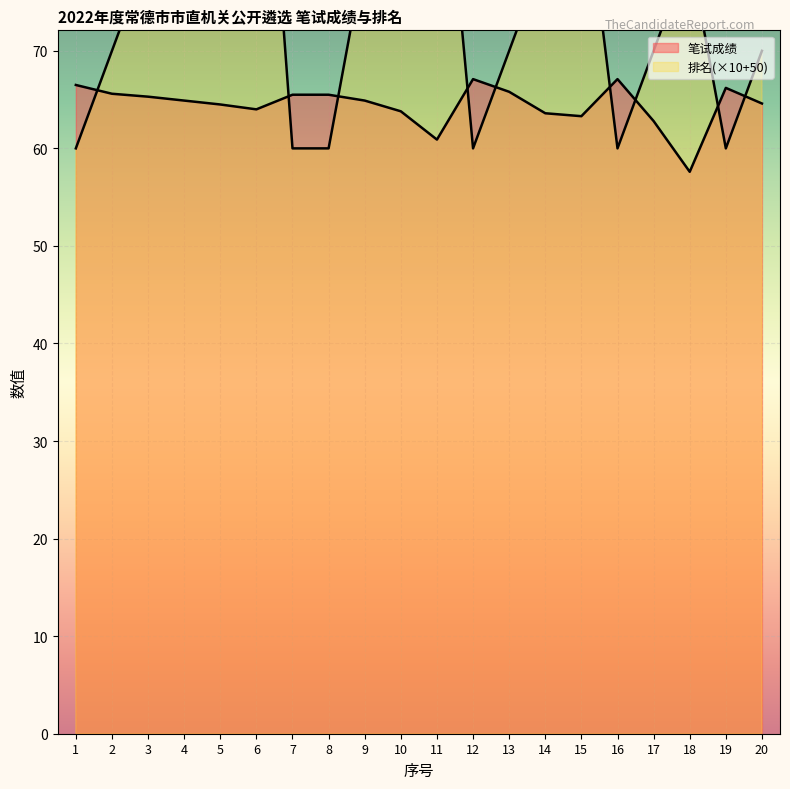

How many distinct data groups are displayed?

2